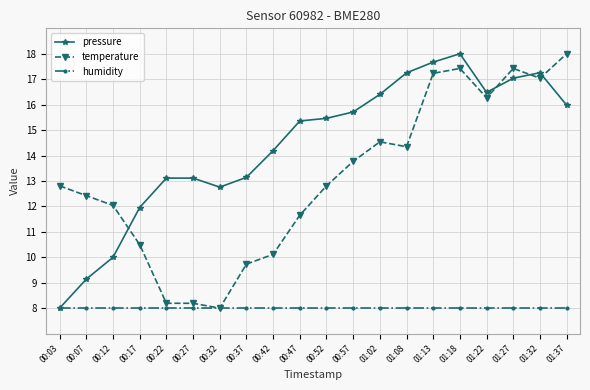

What is the value of the temperature point at the 3rd from the left?

12.0